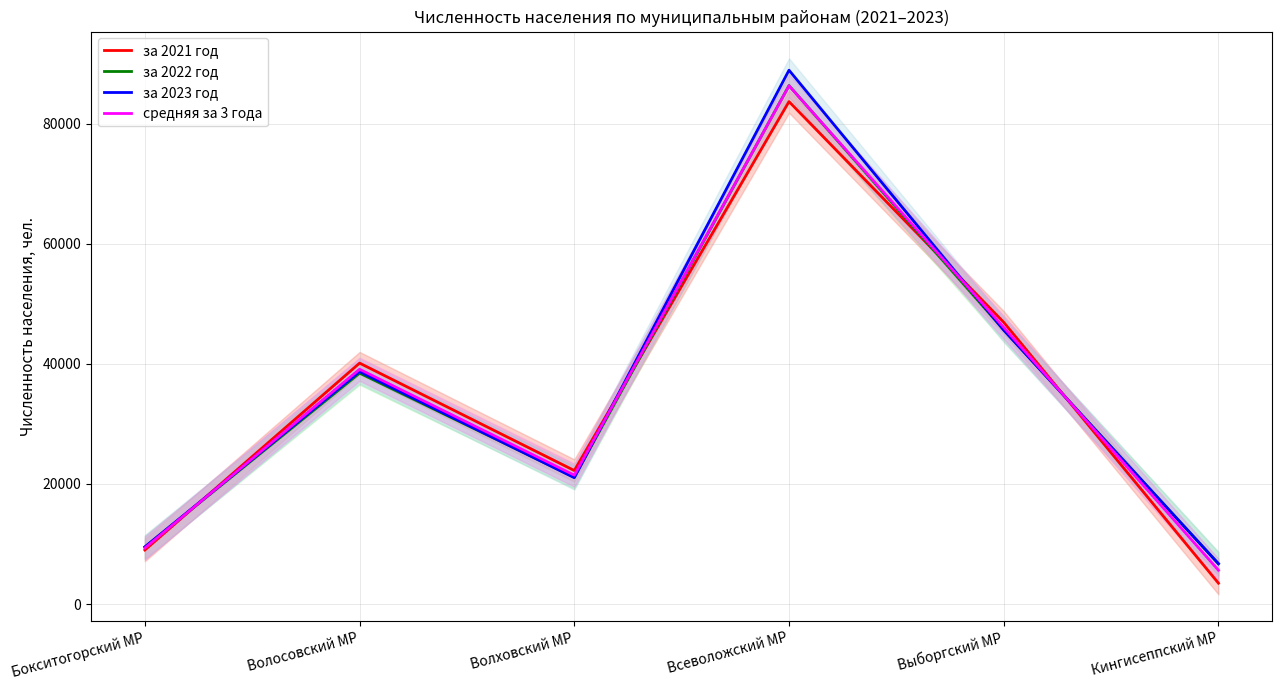

True or false: за 2023 год and средняя за 3 года cross at least once.

True